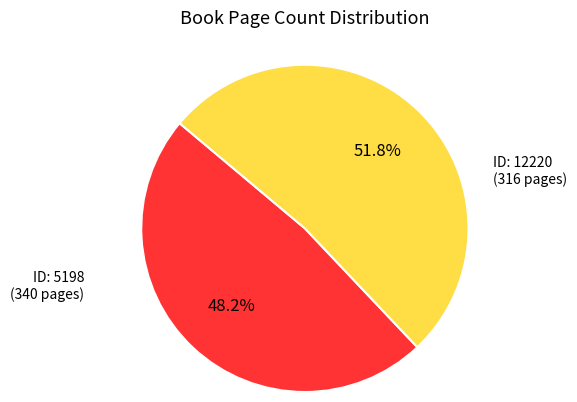

Is there any slice that represents more than half of the pie?

Yes